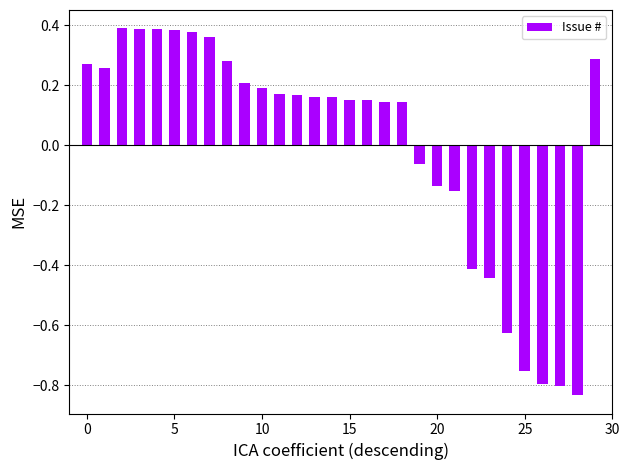

What is the difference between the second highest and second lowest values?

1.2